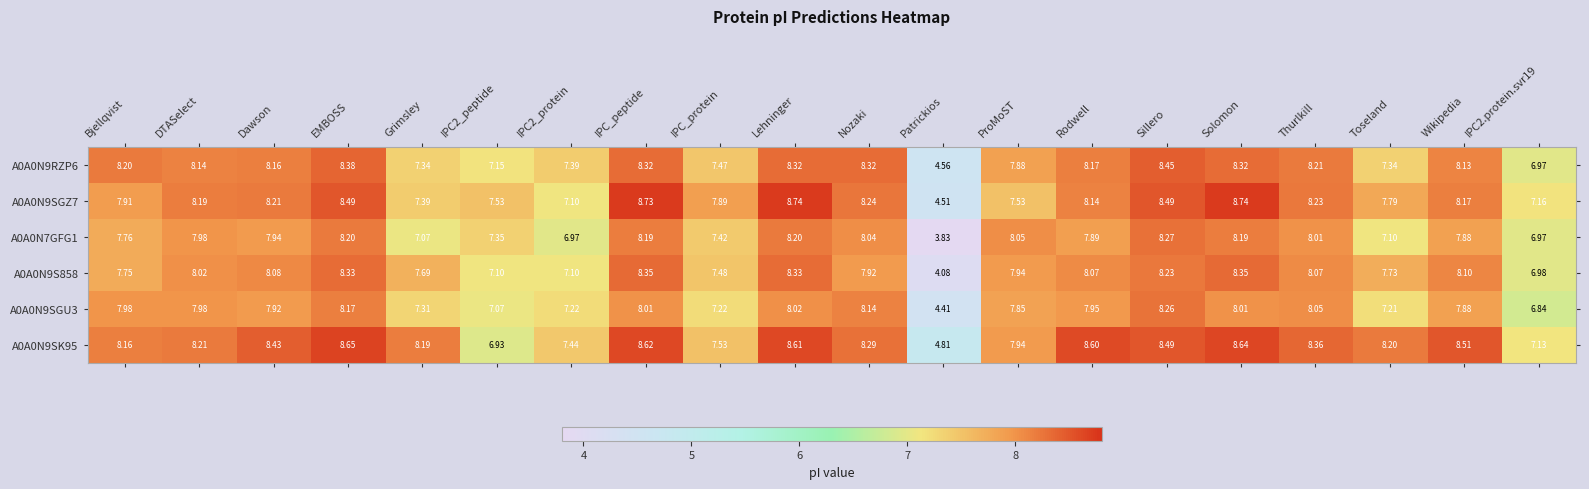

Which category has the highest value in the A0A0N9RZP6 series?

Sillero